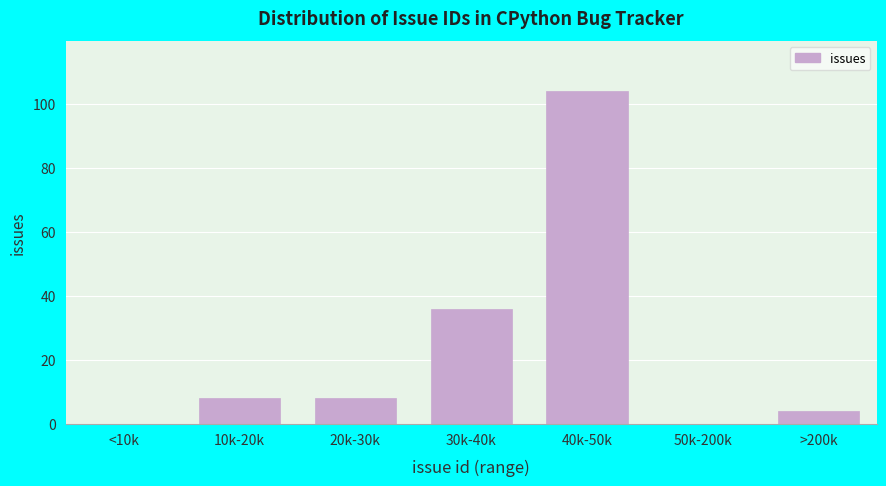

Reading left to right, transcribe all the data shown in this chart.

<10k=0	10k-20k=8	20k-30k=8	30k-40k=36	40k-50k=104	50k-200k=0	>200k=4